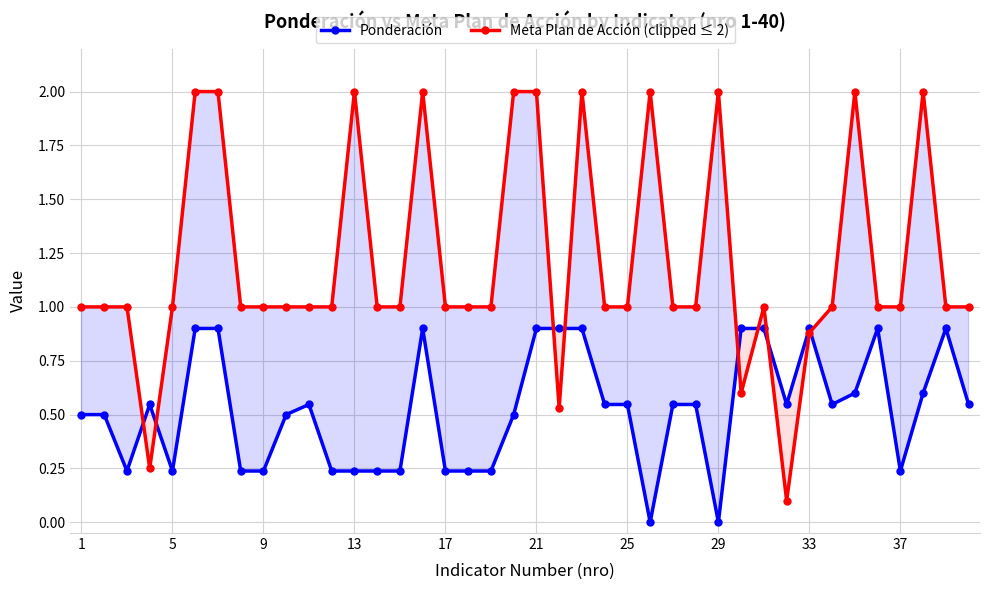

Is it true that Meta Plan de Acción (clipped ≤ 2) equals 3.1 at 21?

False